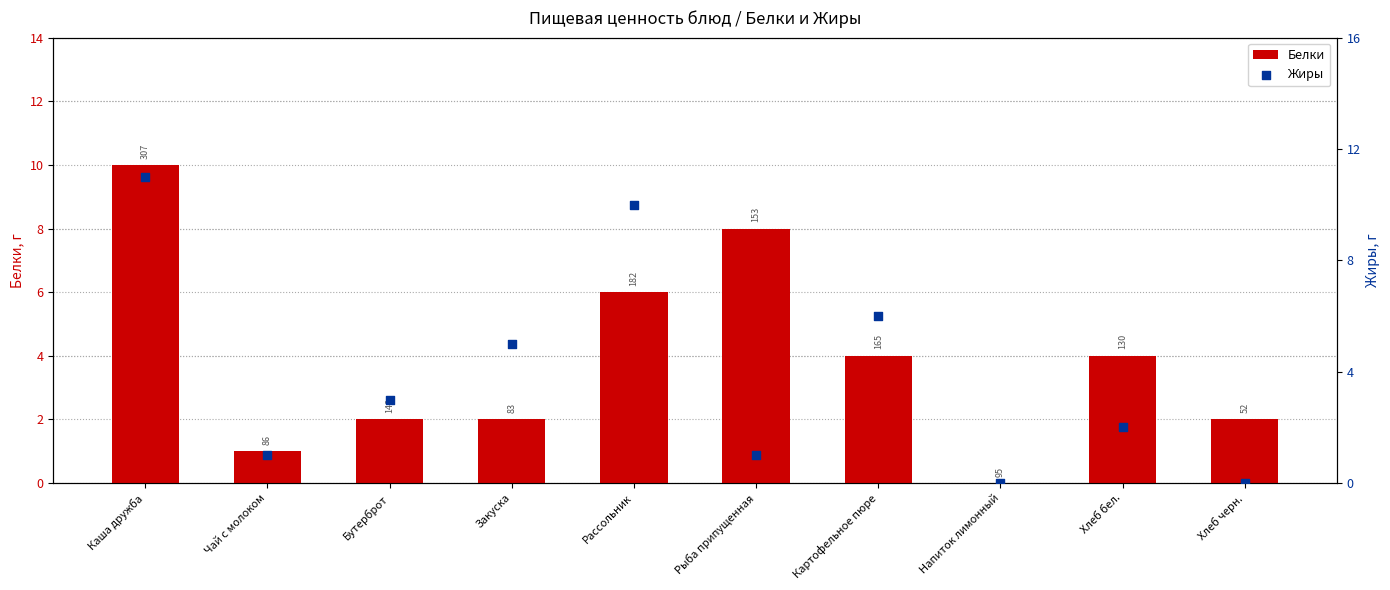

What are all the series names shown in the legend?

Белки, Жиры